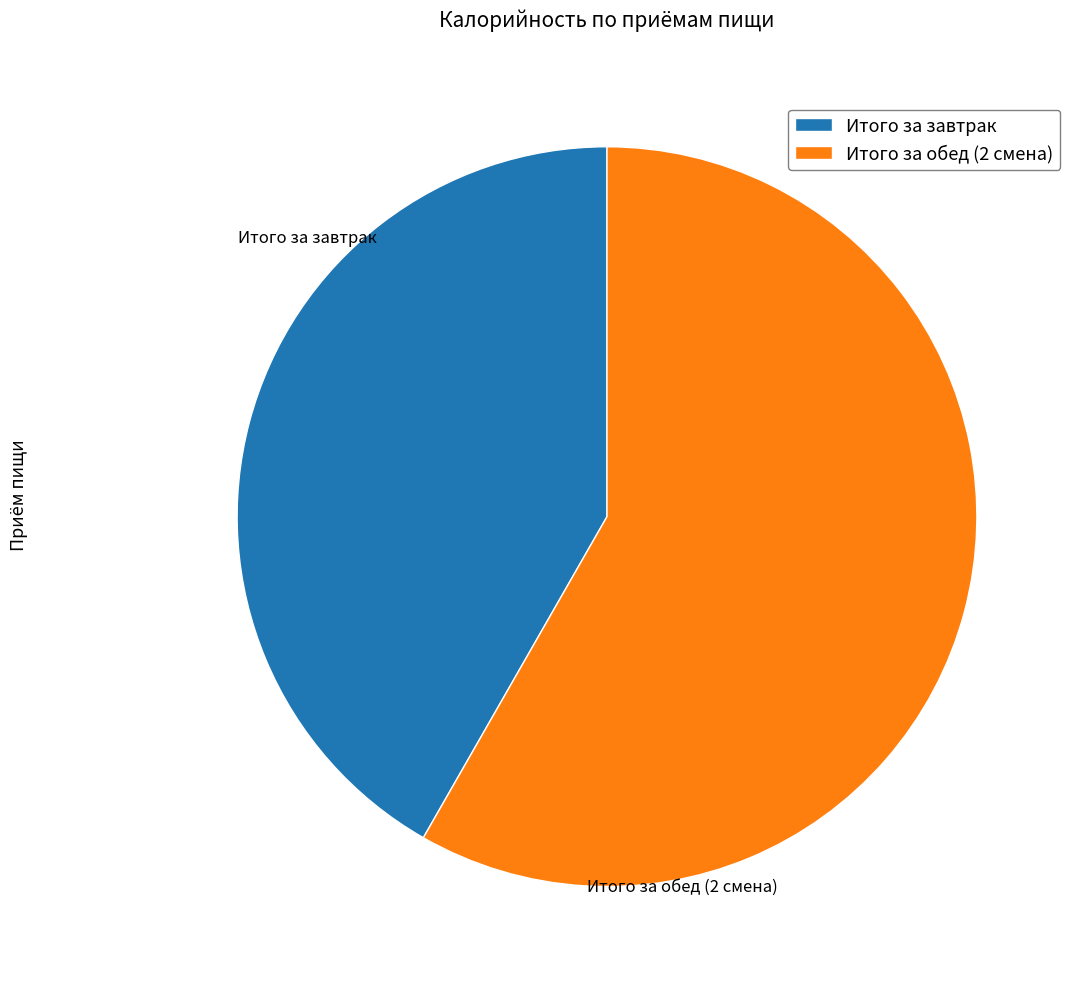

Between Итого за завтрак and Итого за обед (2 смена), which is larger?

Итого за обед (2 смена)